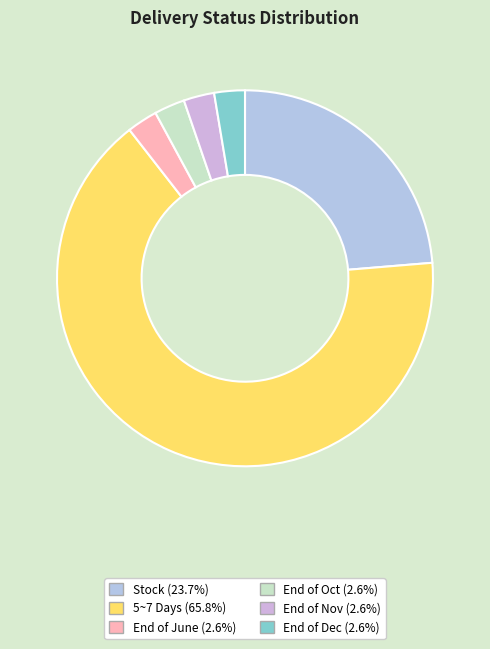

To the nearest percent, what portion does End of June represent?

3%